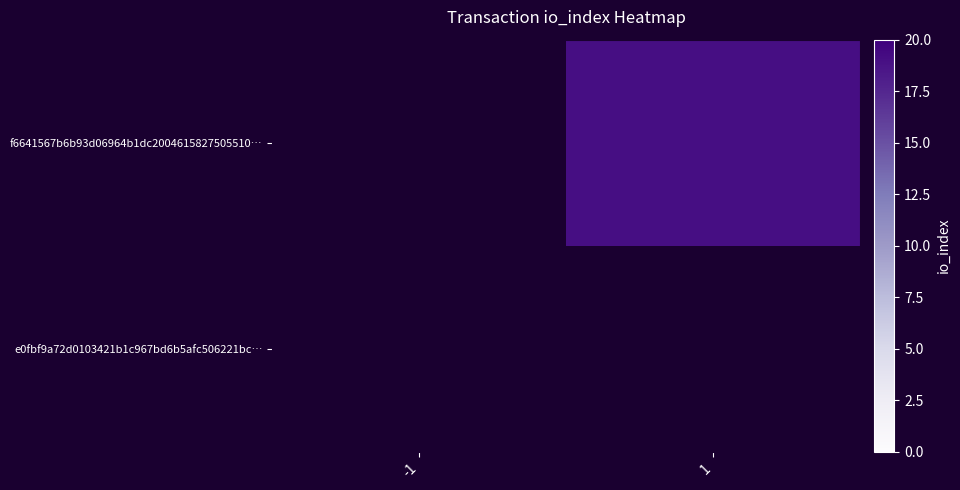

At how many categories does at least one series exceed 8?

1